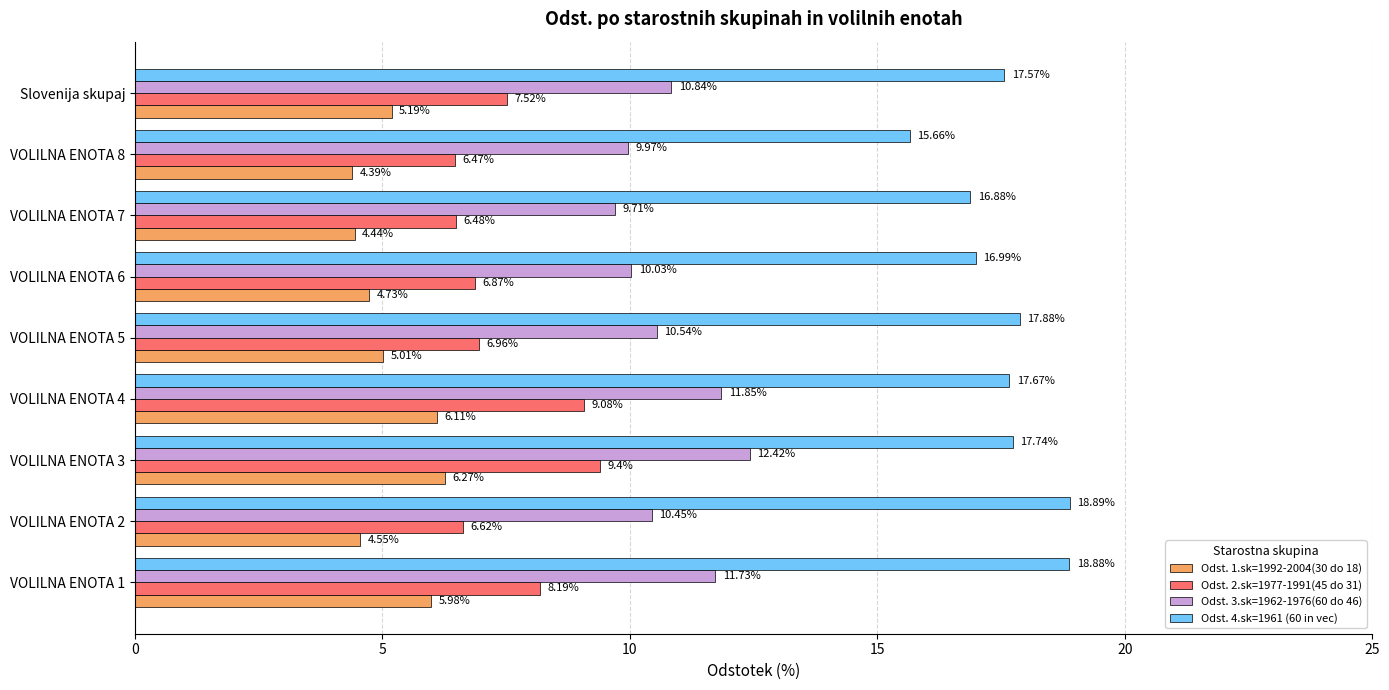

Which series has the largest total across all categories?

Odst. 4.sk=1961 (60 in vec)